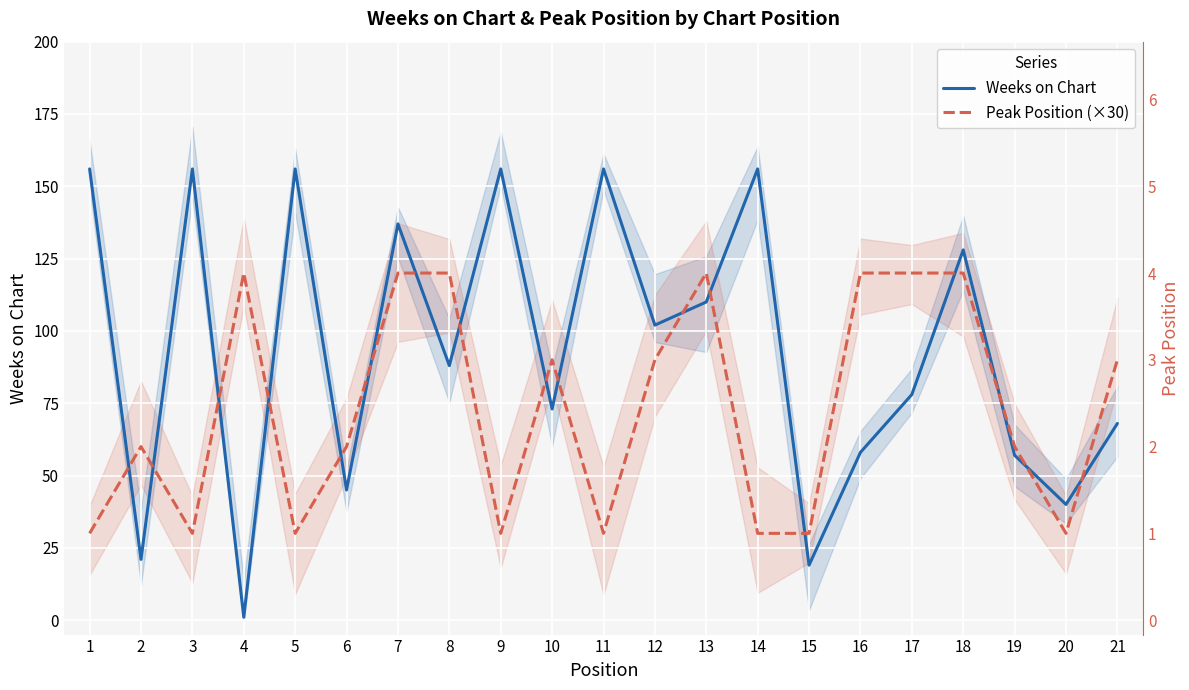

What is the minimum value for Weeks on Chart?

1